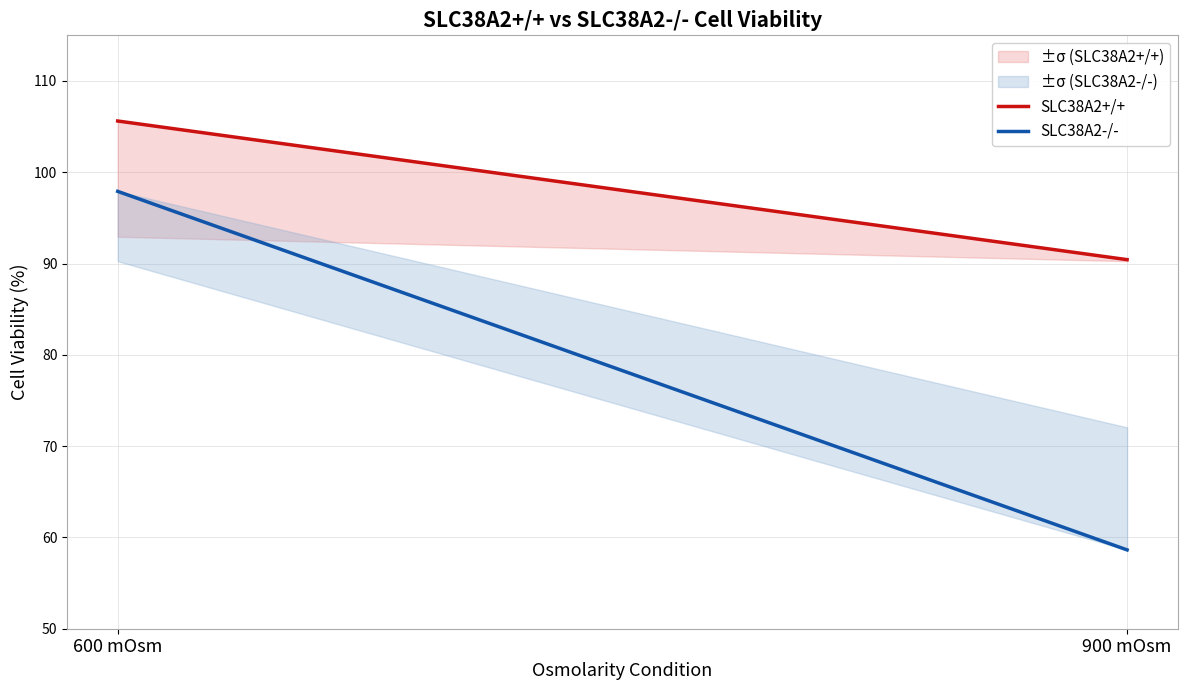

What is the label of the 1st point from the right?

900 mOsm